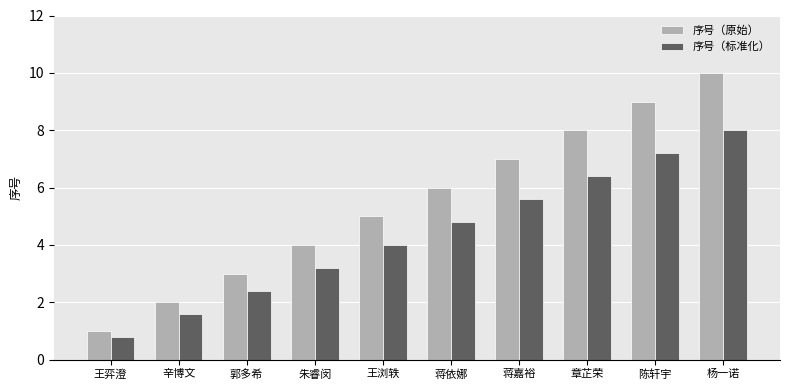

Reading left to right, what are all the values shown in this chart?

序号（原始）: 王弈澄=1.0	辛博文=2.0	郭多希=3.0	朱睿闵=4.0	王浏轶=5.0	蒋依娜=6.0	蒋嘉裕=7.0	章芷荣=8.0	陈轩宇=9.0	杨一诺=10.0
序号（标准化）: 王弈澄=0.8	辛博文=1.6	郭多希=2.4	朱睿闵=3.2	王浏轶=4.0	蒋依娜=4.8	蒋嘉裕=5.6	章芷荣=6.4	陈轩宇=7.2	杨一诺=8.0